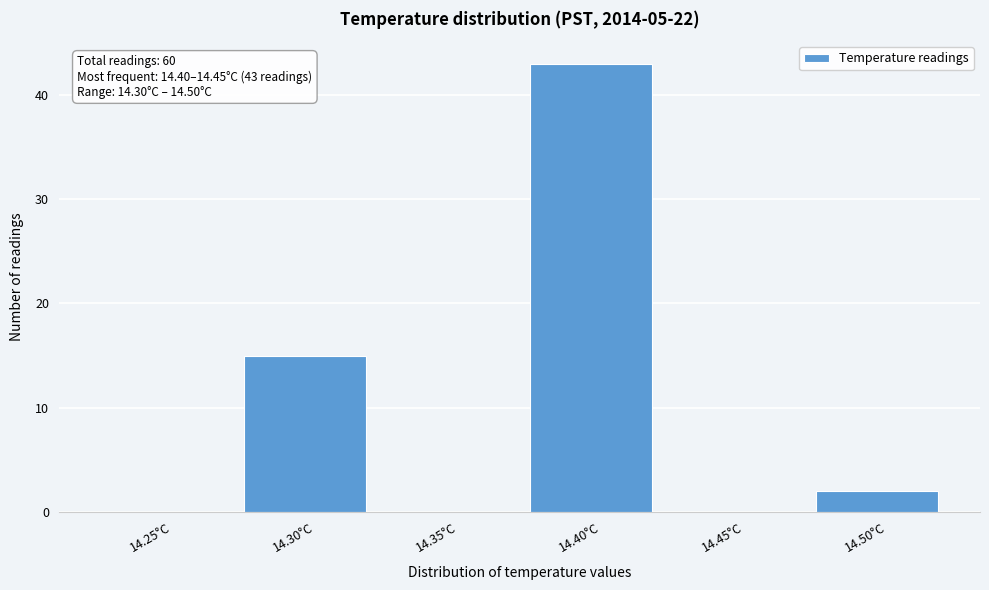

Reading left to right, transcribe all the data shown in this chart.

14.25°C=0	14.30°C=15	14.35°C=0	14.40°C=43	14.45°C=0	14.50°C=2